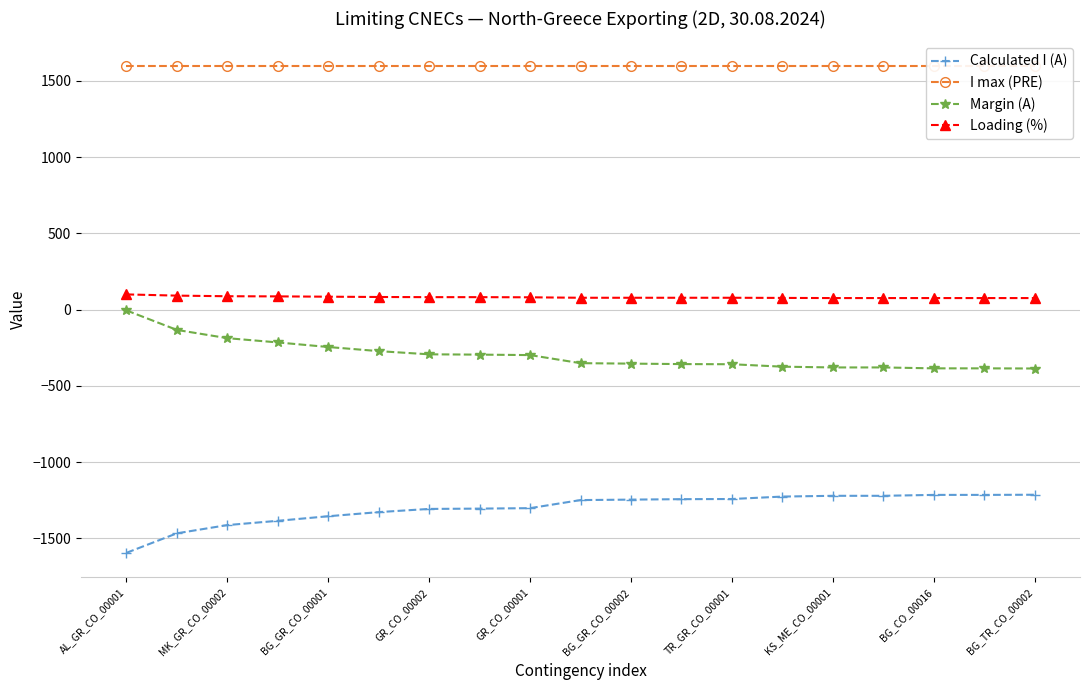

At how many categories does at least one series exceed -512?

19